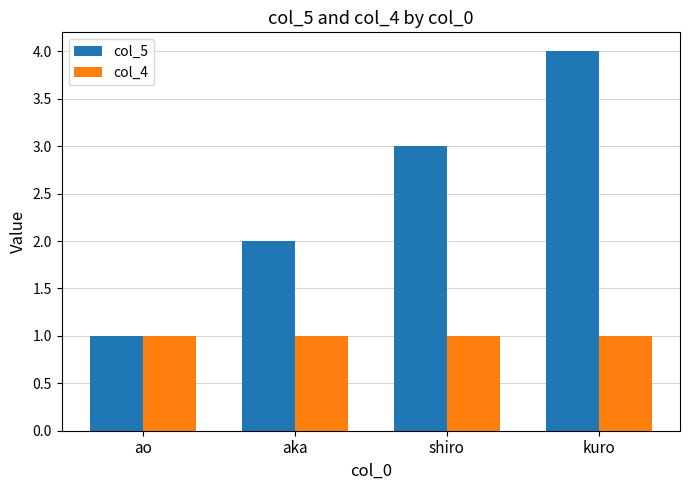

What position from the left is ao?

1